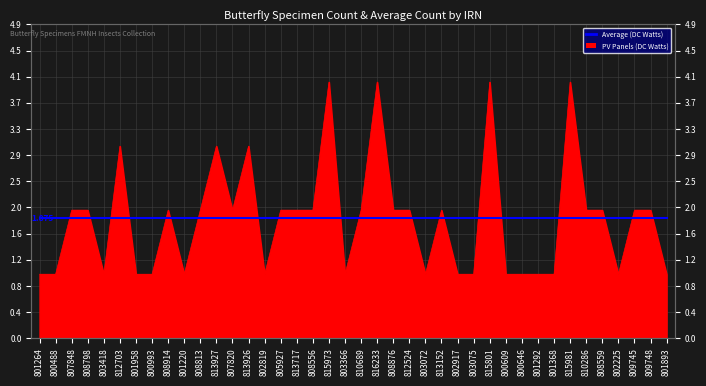

List the labels in order of value, largest first.

815973, 816233, 815801, 815981, 812703, 813927, 813926, 807848, 808798, 808914, 808813, 807820, 805927, 813717, 808556, 810689, 808876, 812524, 813152, 810286, 808559, 809745, 809748, 801264, 800488, 803418, 801958, 800993, 801220, 802819, 803366, 803072, 802917, 803075, 800609, 800646, 801292, 801368, 802225, 801893